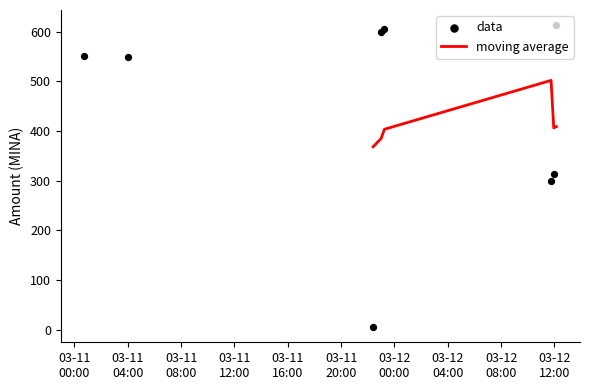

What is the maximum value for moving average?

501.6